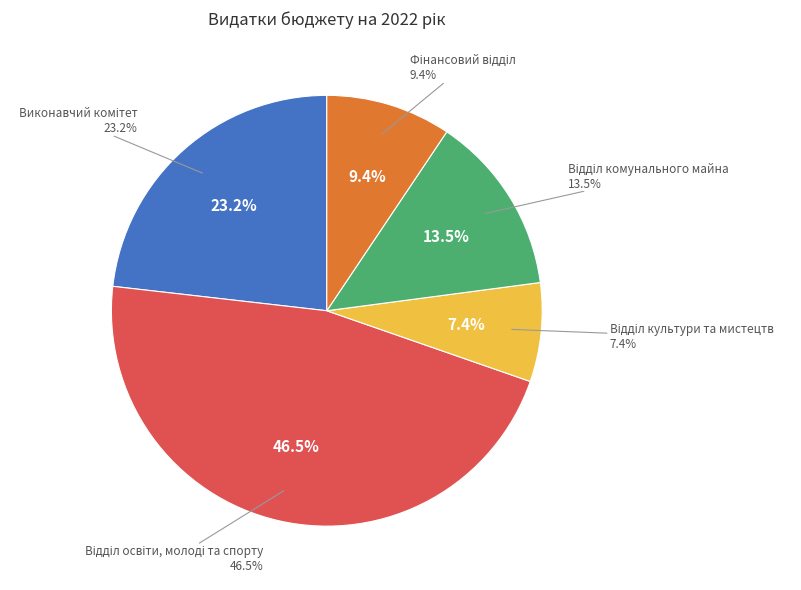

Does any single category account for the majority?

No